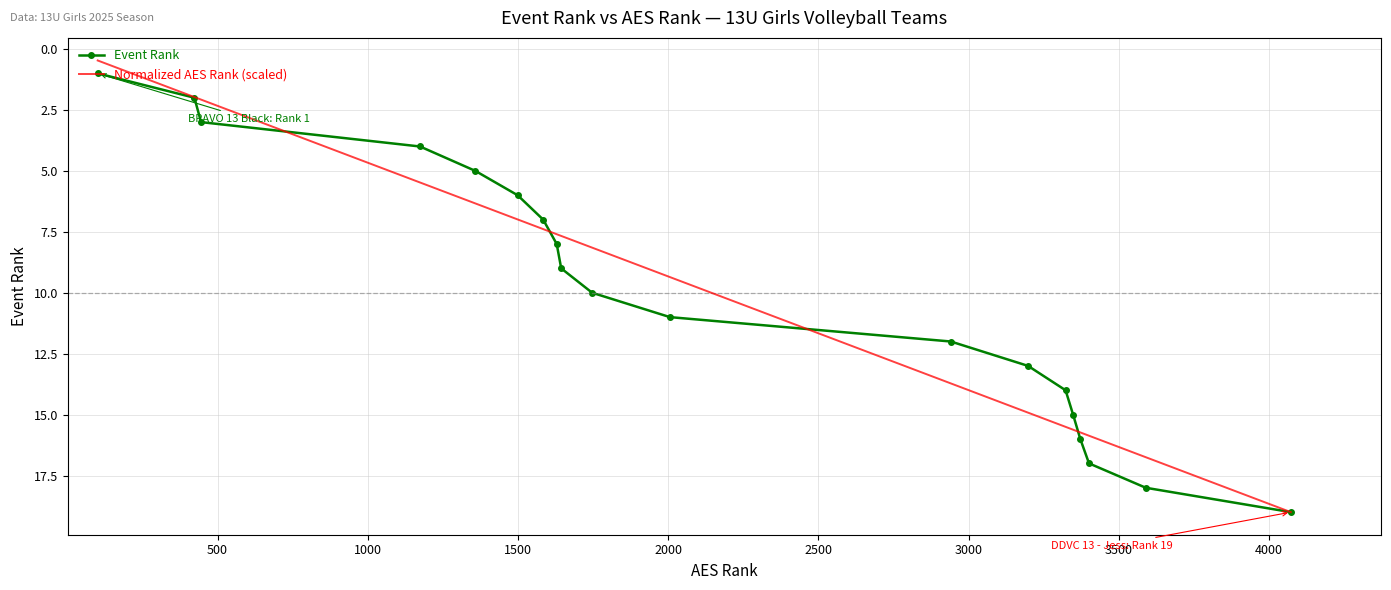

Which series has the widest spread of values?

Normalized AES Rank (scaled)